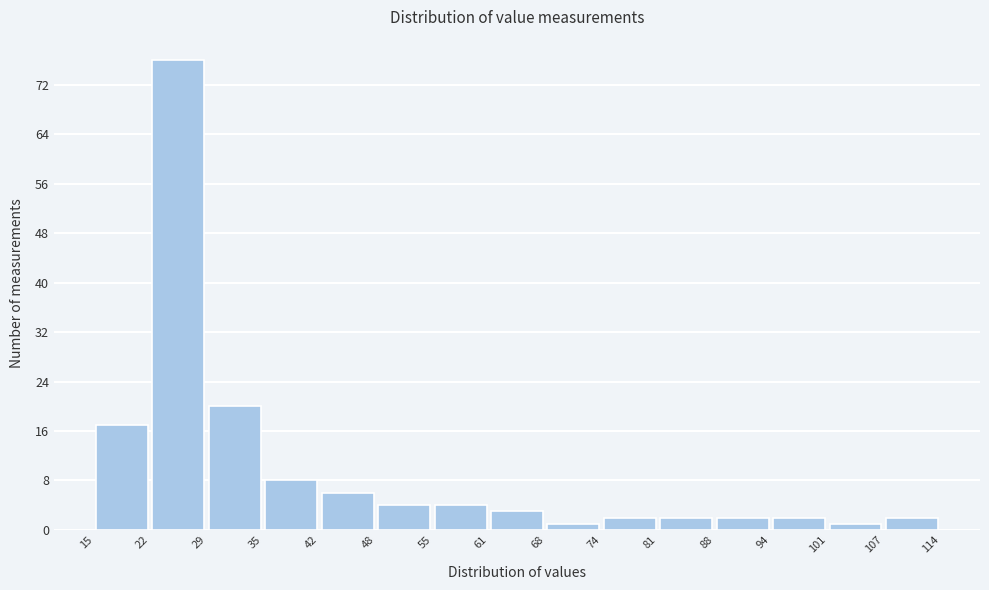

Reading left to right, list every bar in this chart as the range it spans on the x-axis followed by its height. The values are not printed on the chart, so give them approximately, as read against the axis.

15 to 22: 17
22 to 29: 76
29 to 35: 20
35 to 42: 8
42 to 48: 6
48 to 55: 4
55 to 61: 4
61 to 68: 3
68 to 74: 1
74 to 81: 2
81 to 88: 2
88 to 94: 2
94 to 101: 2
101 to 107: 1
107 to 114: 2